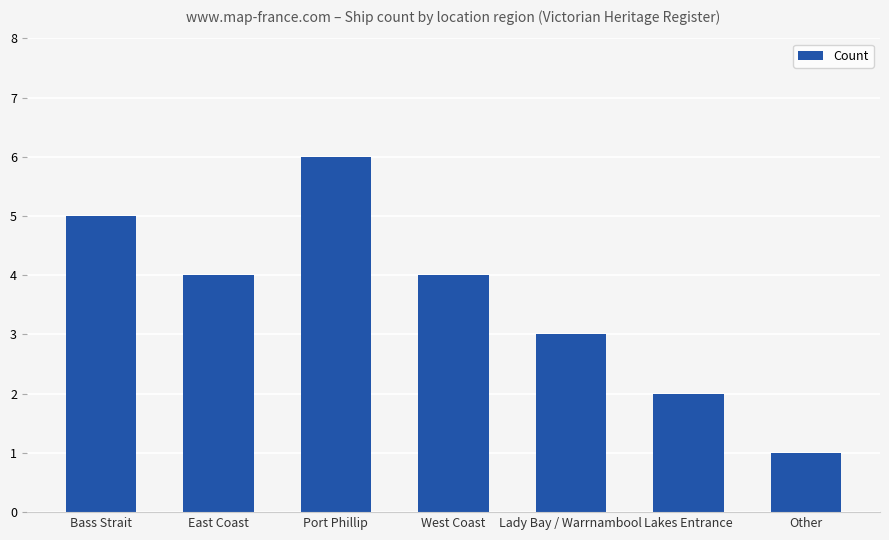

The chart shows a value of 5 at Bass Strait. True or false?

True